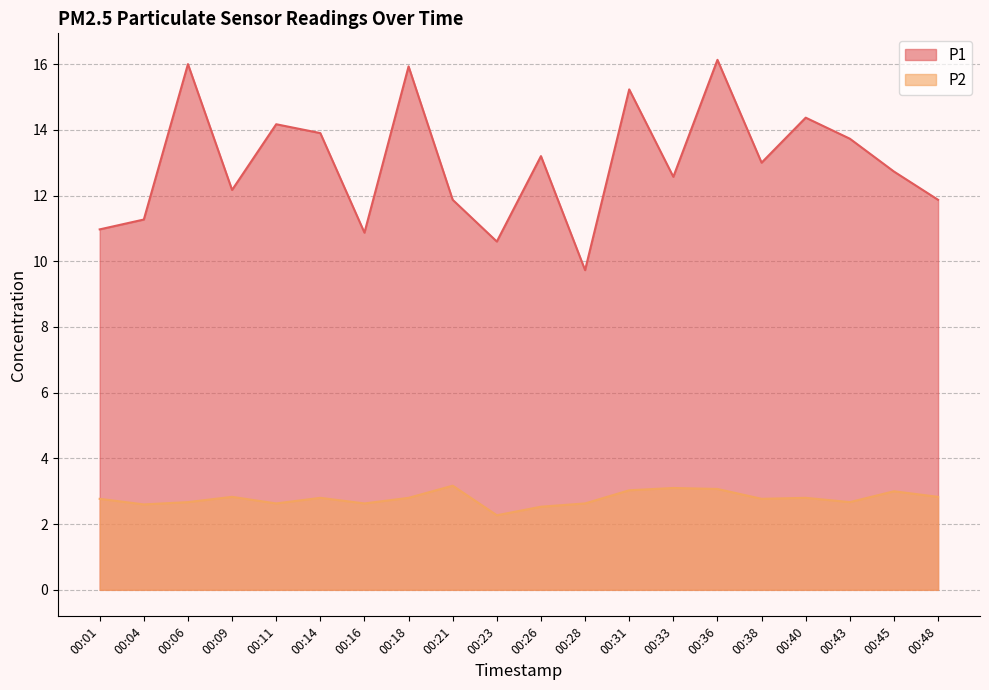

What is the total value across all series at 00:23?

12.9